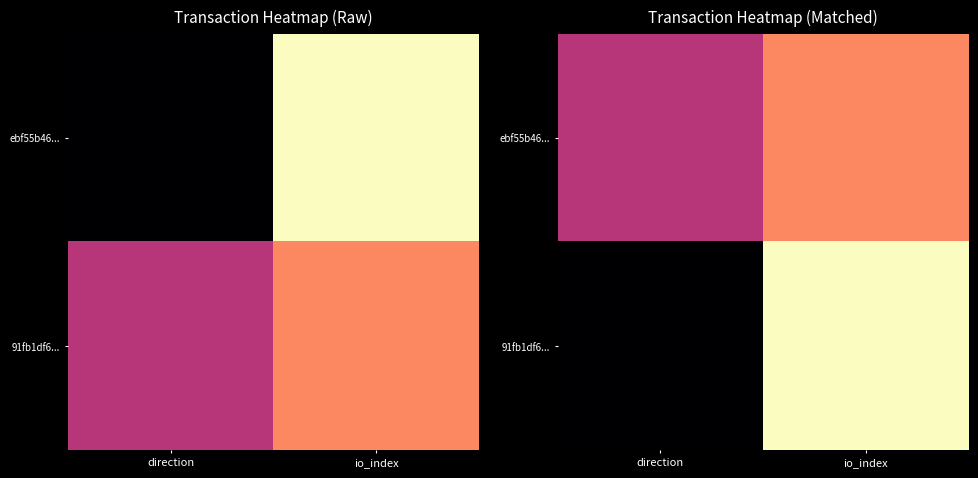

Which has a higher value, io_index or direction?

io_index